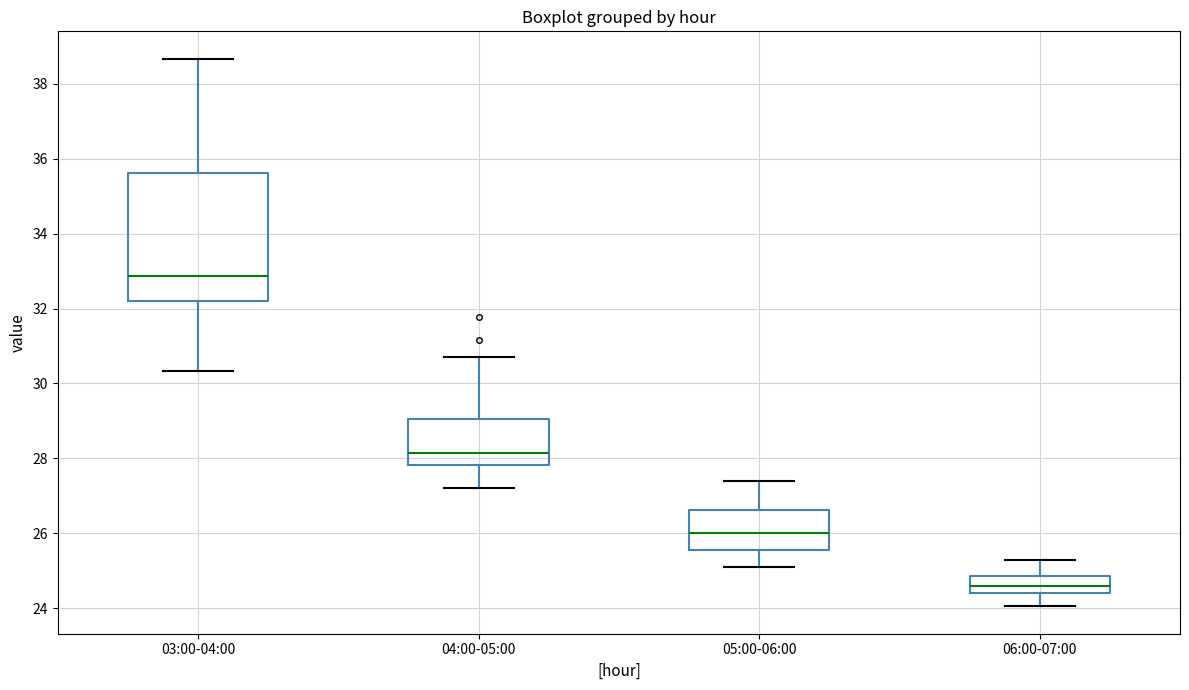

Where does the upper whisker of the box for 05:00-06:00 end on the y-axis? The values are not printed on the chart, so give them approximately, as read against the axis.

27.4